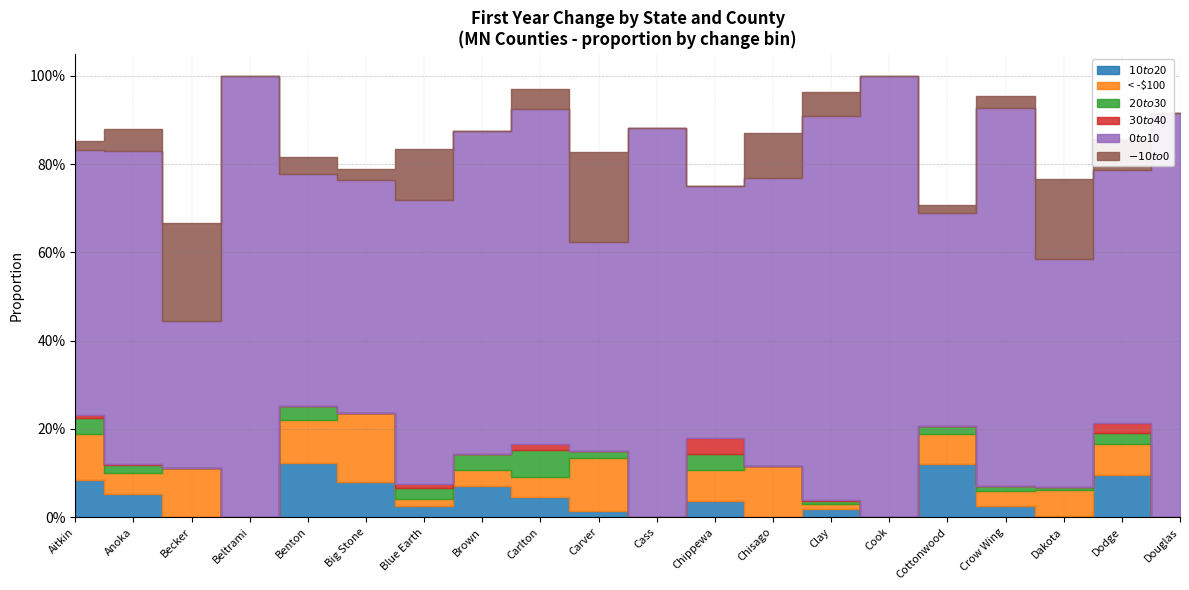

What is the sum of the < -$100 values at Dakota and Chisago?

0.2